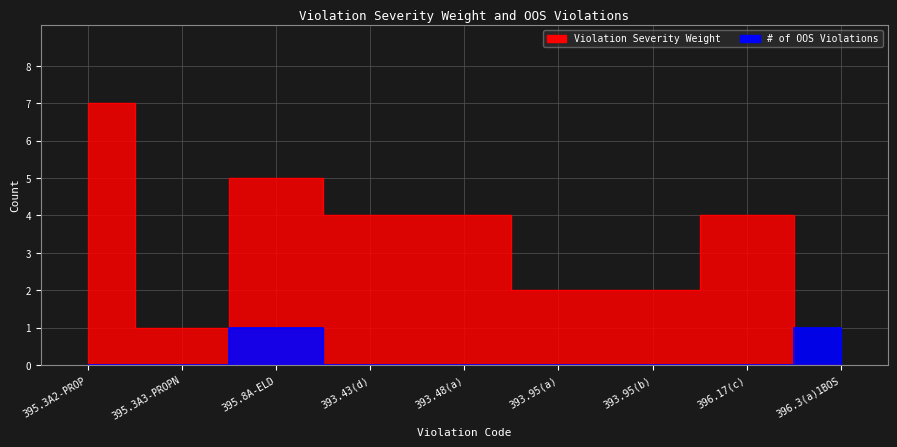

Which series has the largest total across all categories?

Violation Severity Weight